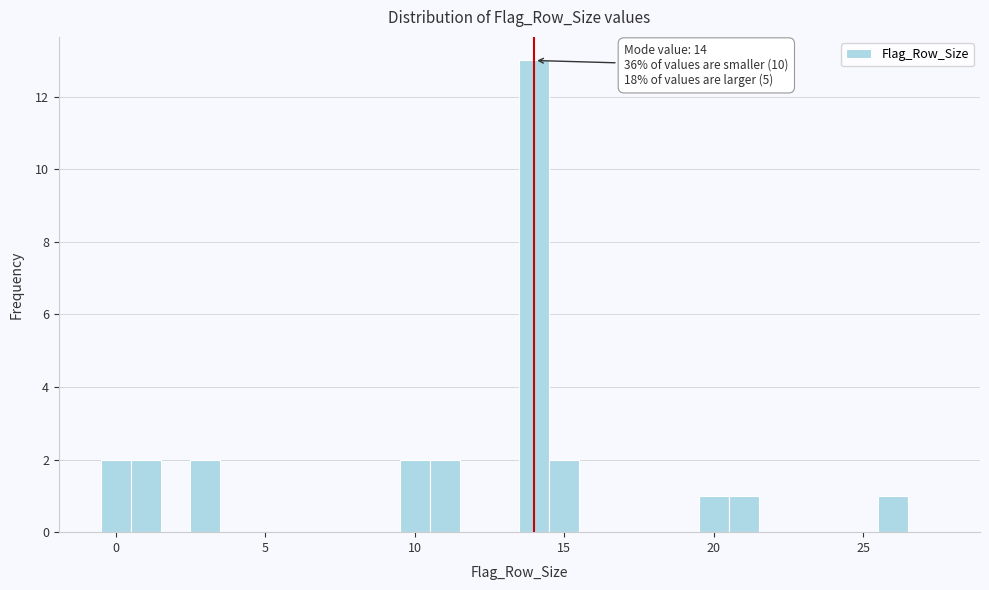

Read against the x-axis, roughly where is the centre of the tallest bar?

14.0